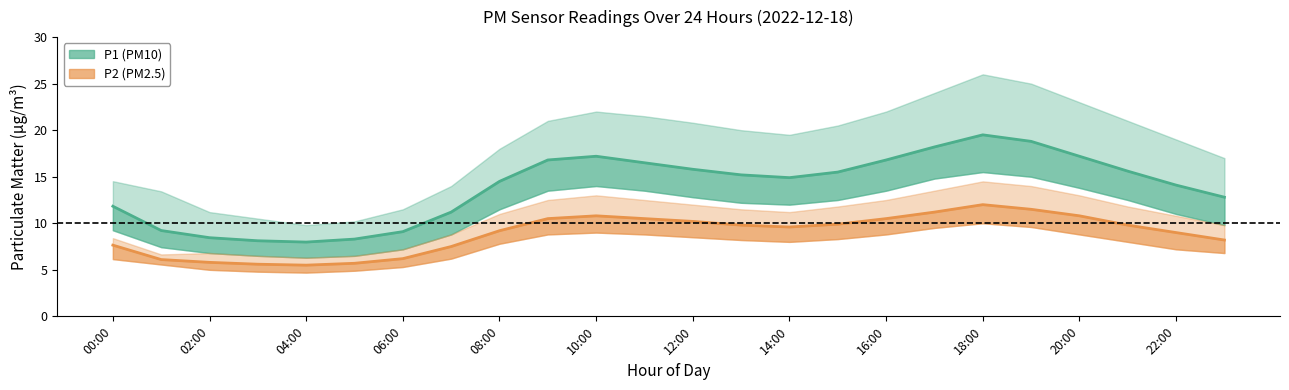

How many interior local valleys does the P1 (PM10) mean series have?

2